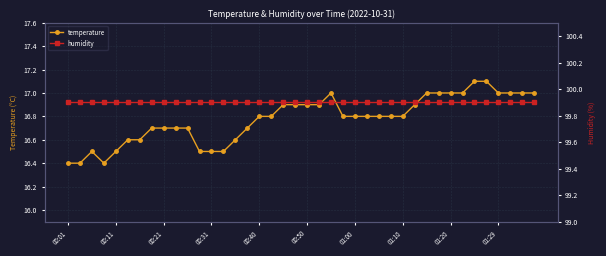

What is the difference between the maximum and second lowest values in the temperature series?

0.7